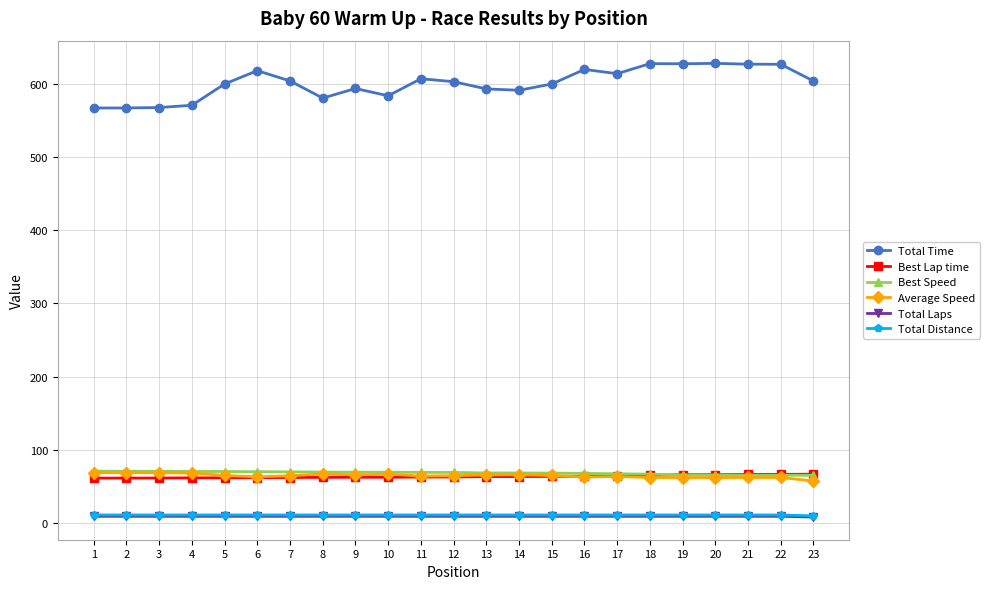

At how many categories does at least one series exceed 519?

23